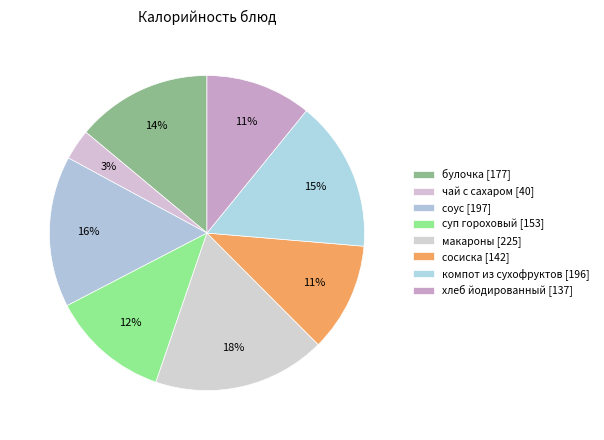

How much of the chart is everything except суп гороховый?

87.9%